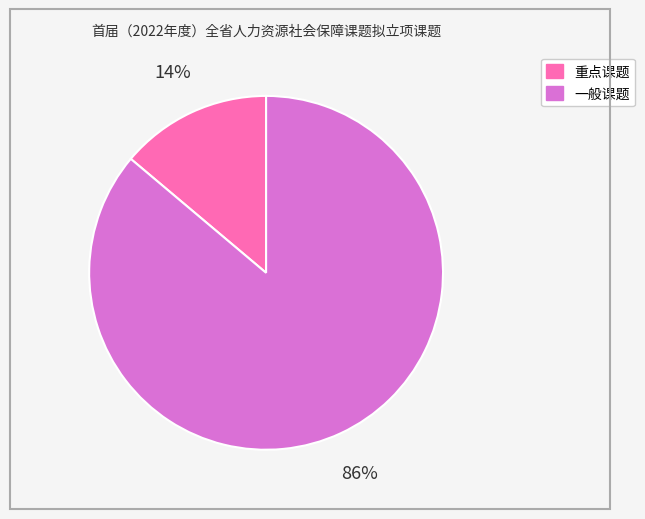

Which slice is the smallest?

重点课题